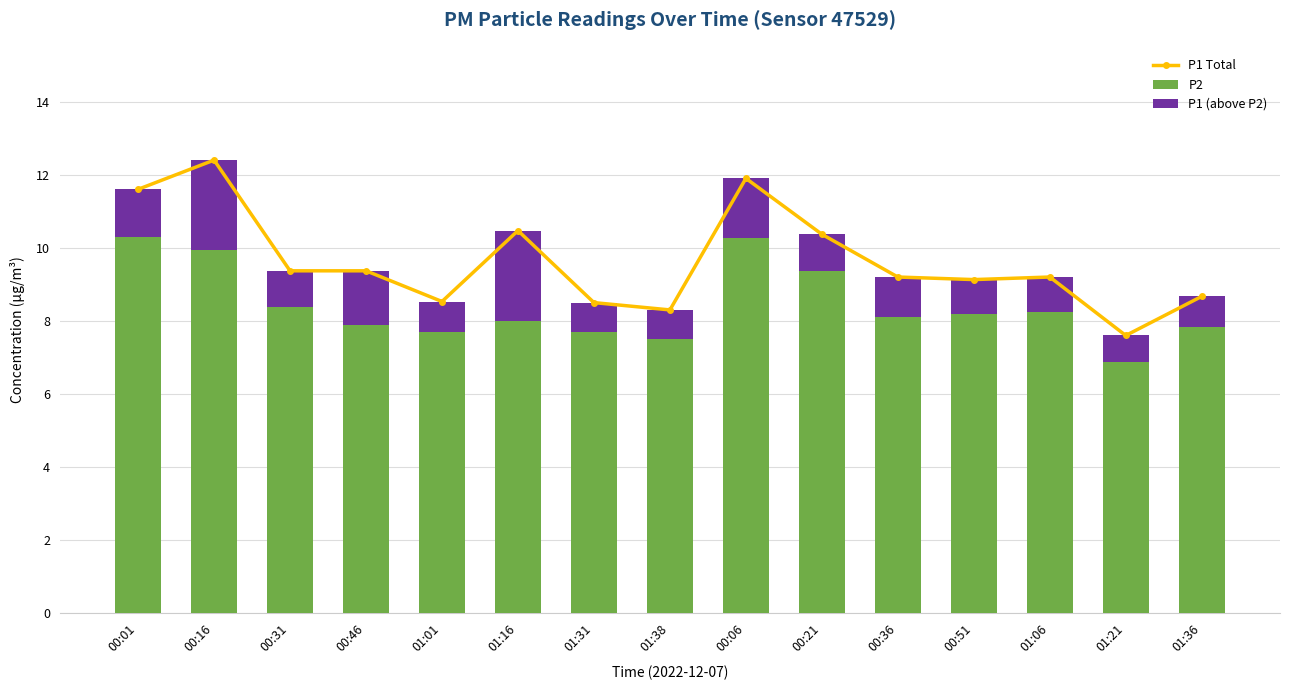

How many data points does each series have?

15